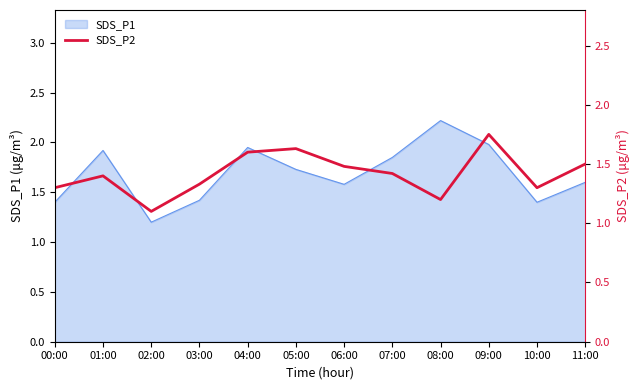

What is the label of the 3rd point from the right?

09:00